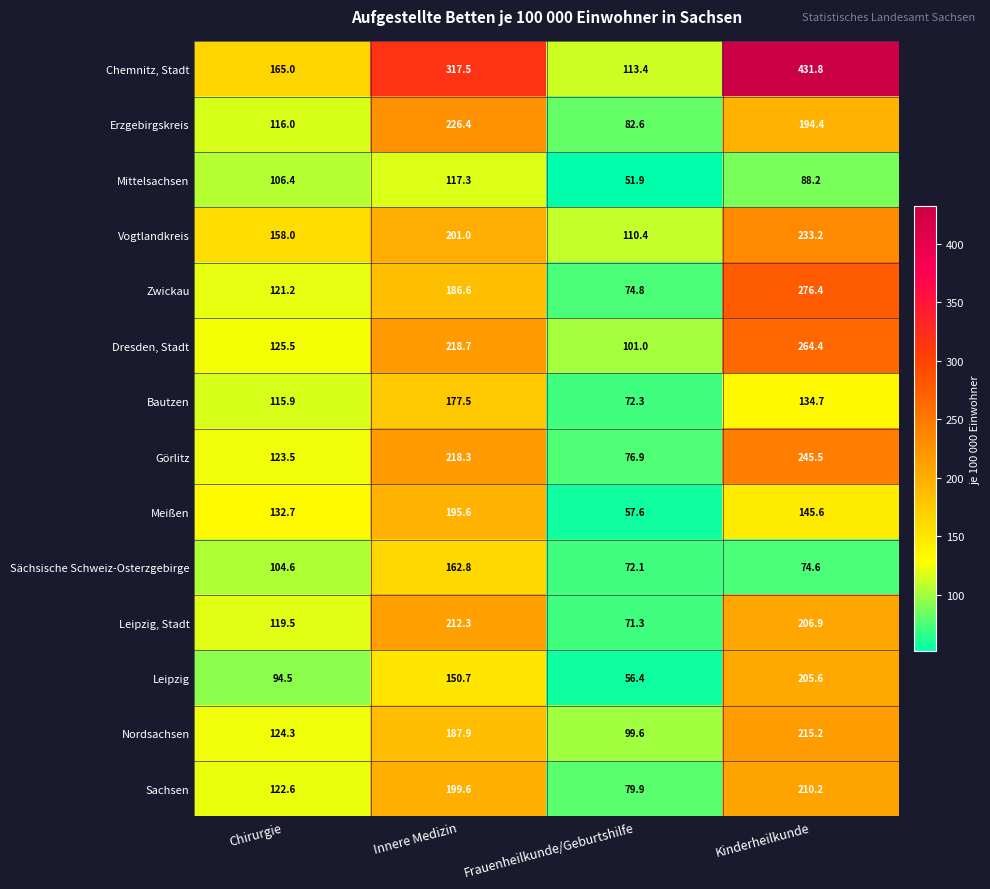

At which label does Sachsen reach its minimum?

Frauenheilkunde/Geburtshilfe